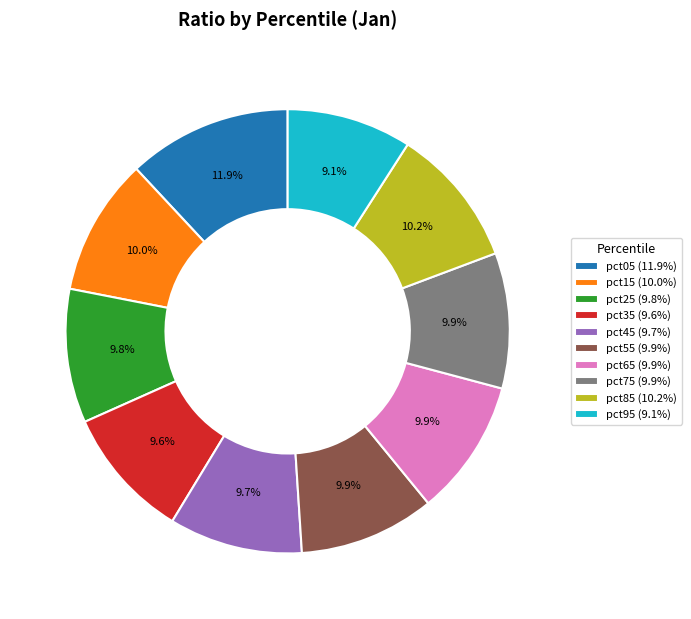

Does pct55 account for over 50% of the chart?

No